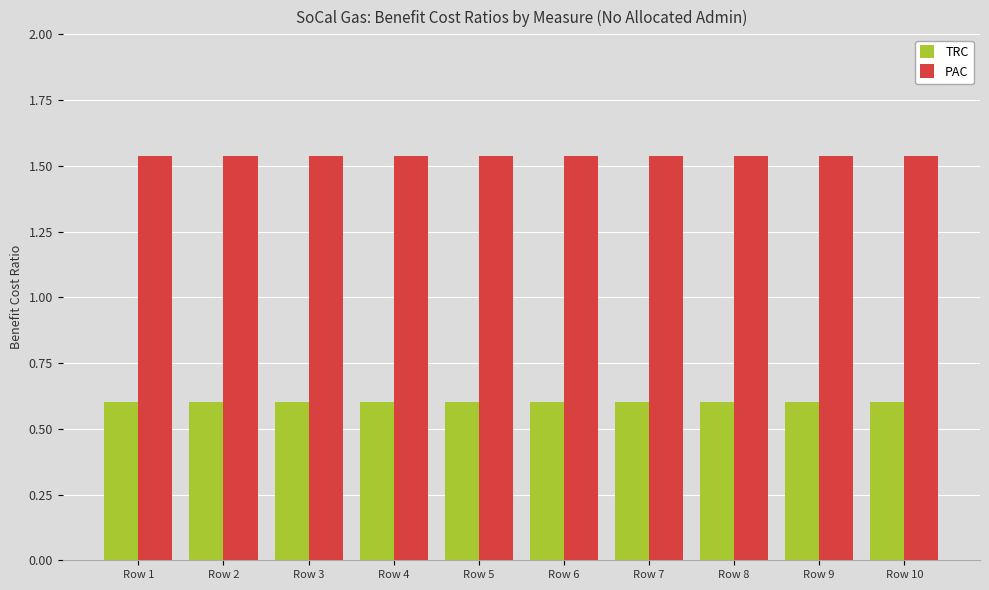

List the series in order of their peak value, lowest first.

TRC, PAC